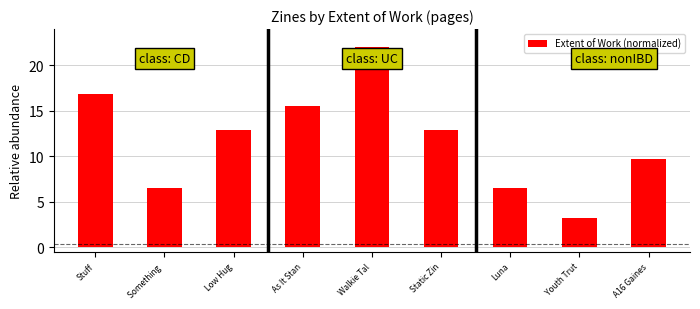

How many categories are shown in the chart?

9